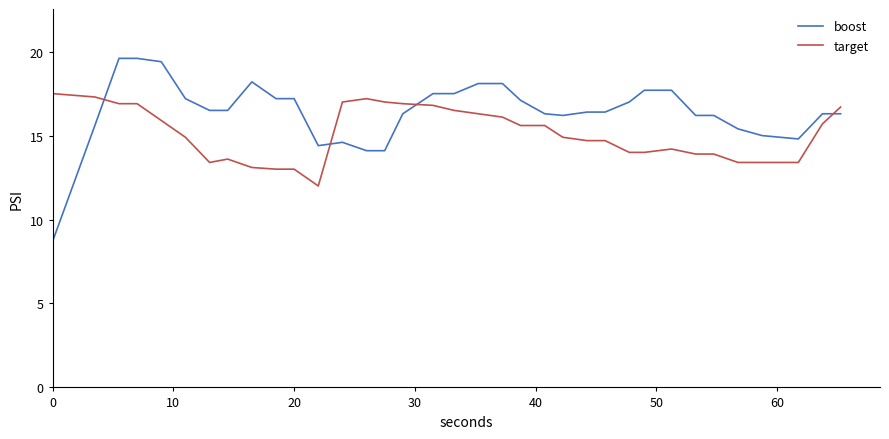

Which series has the largest range (max minus min)?

boost